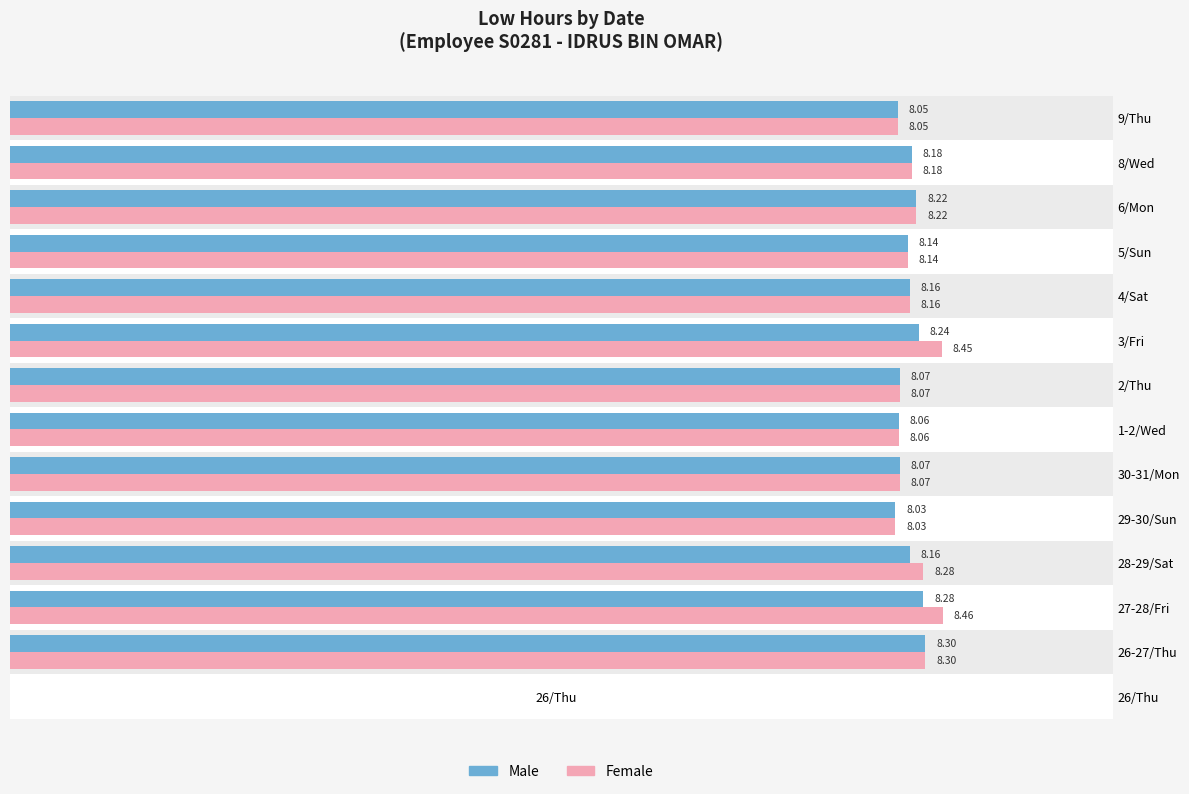

What is the value of the Male bar at the 14th from the left?

8.1